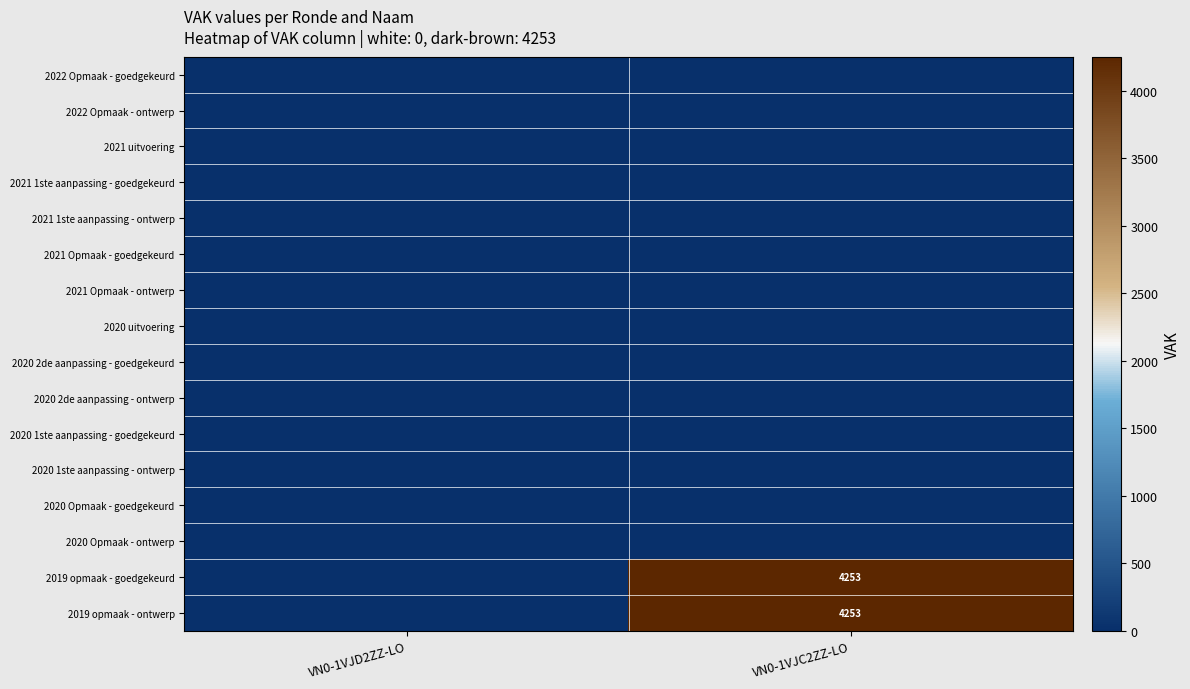

The 2019 opmaak - ontwerp series shows 4253 at VN0-1VJC2ZZ-LO. True or false?

True